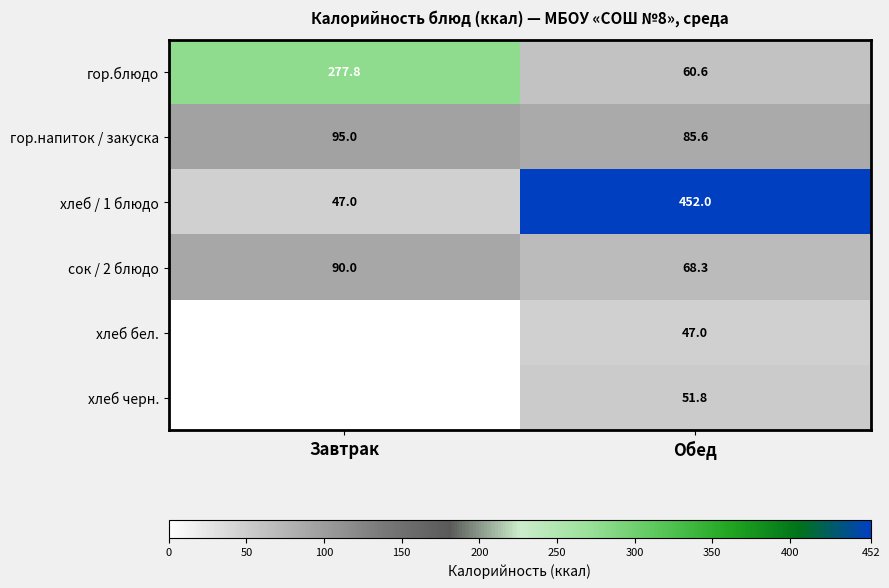

What is the highest value of the сок / 2 блюдо series?

90.0